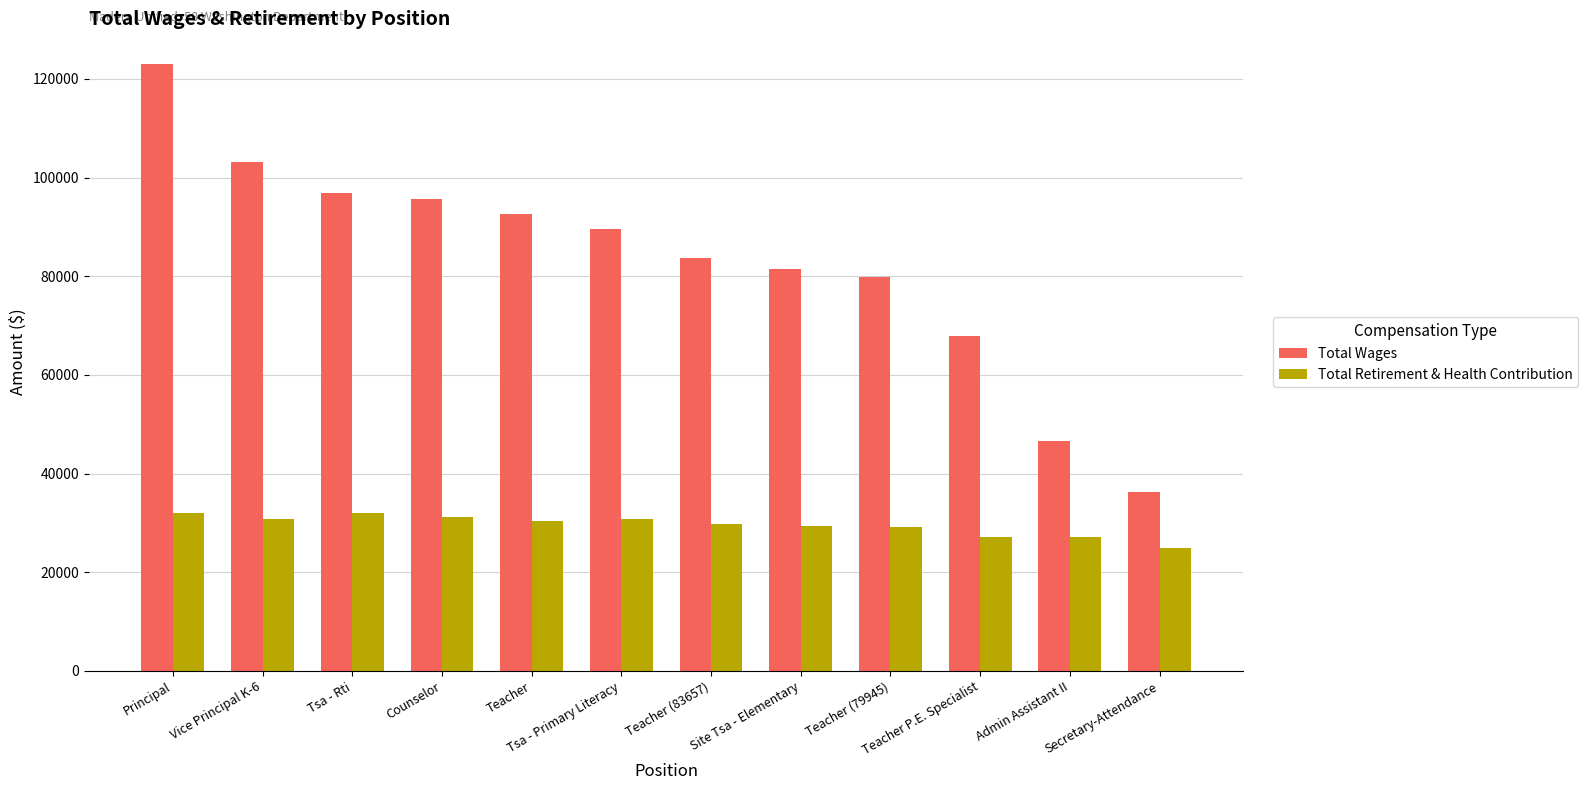

What position from the right is Vice Principal K-6?

11